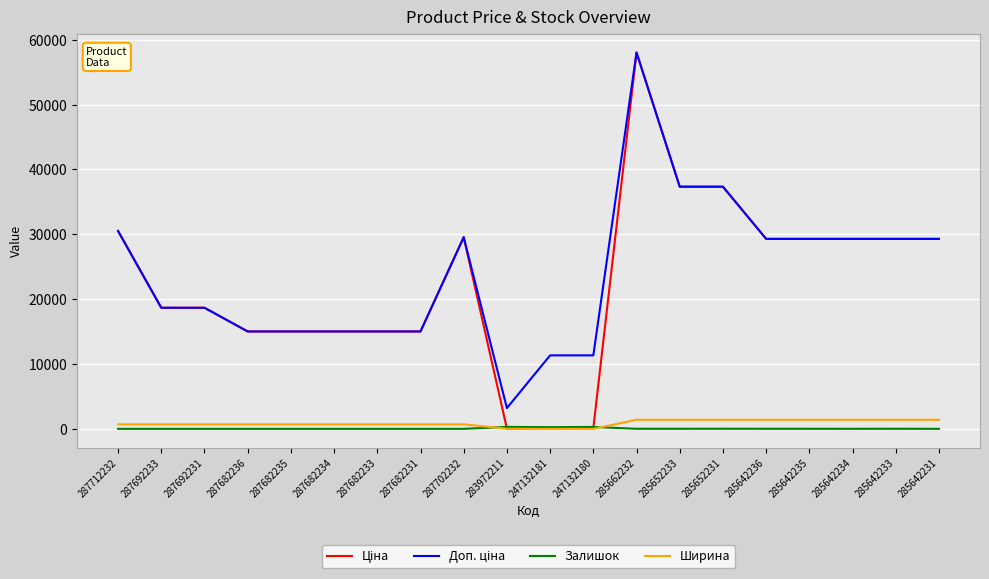

At which category is the sum across all series the highest?

285662232